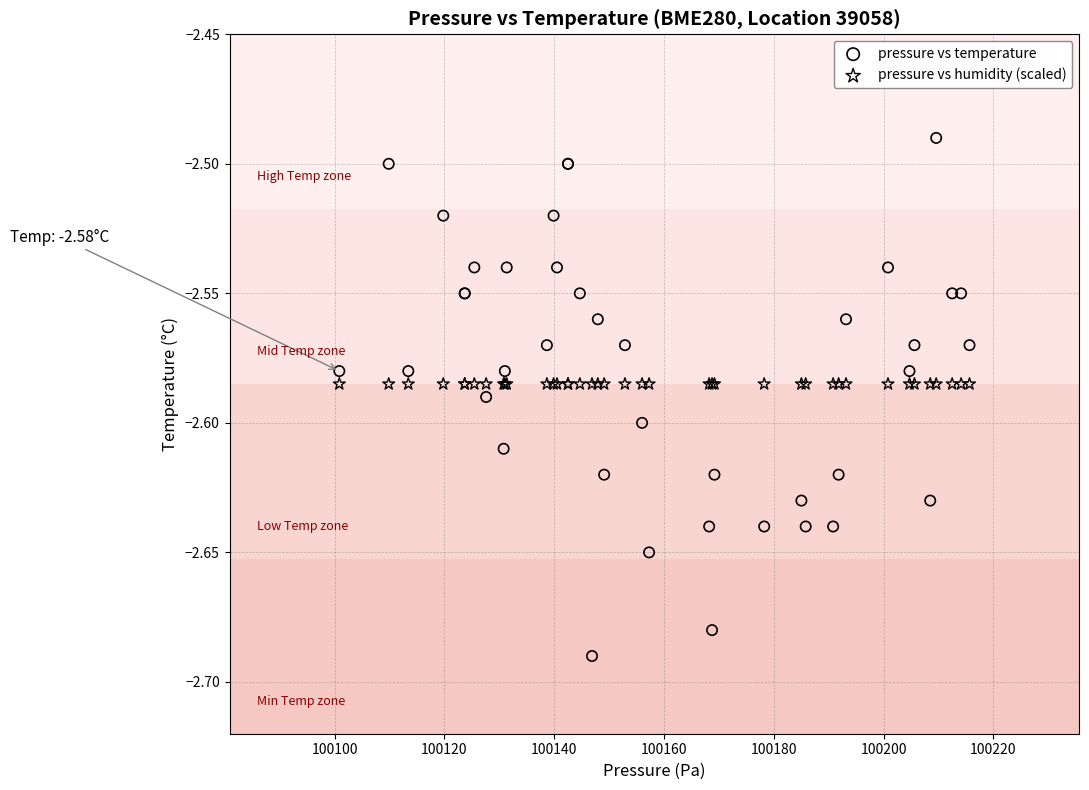

What are all the series names shown in the legend?

pressure vs temperature, pressure vs humidity (scaled)